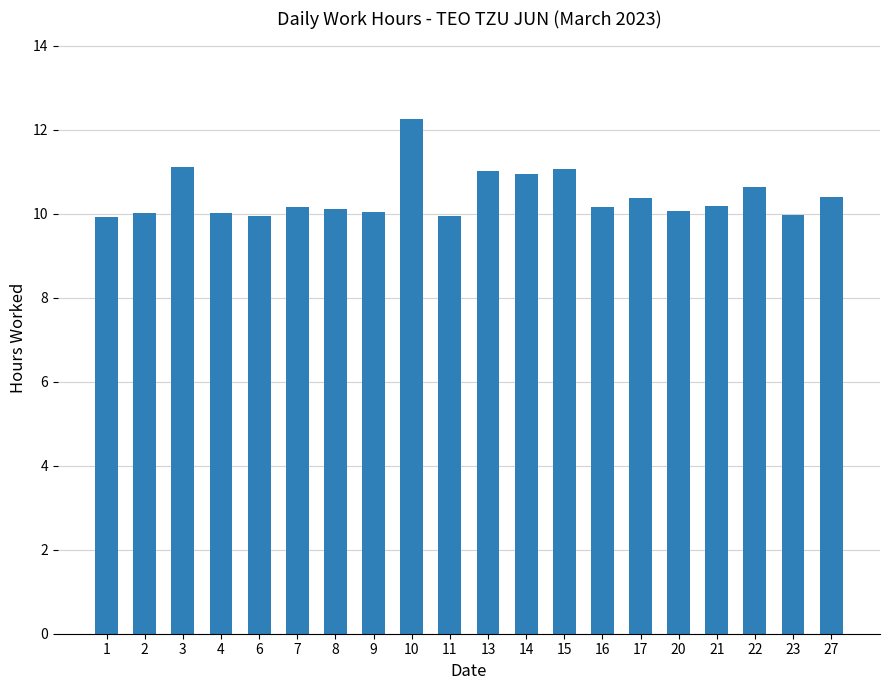

How many bars are there in total?

20